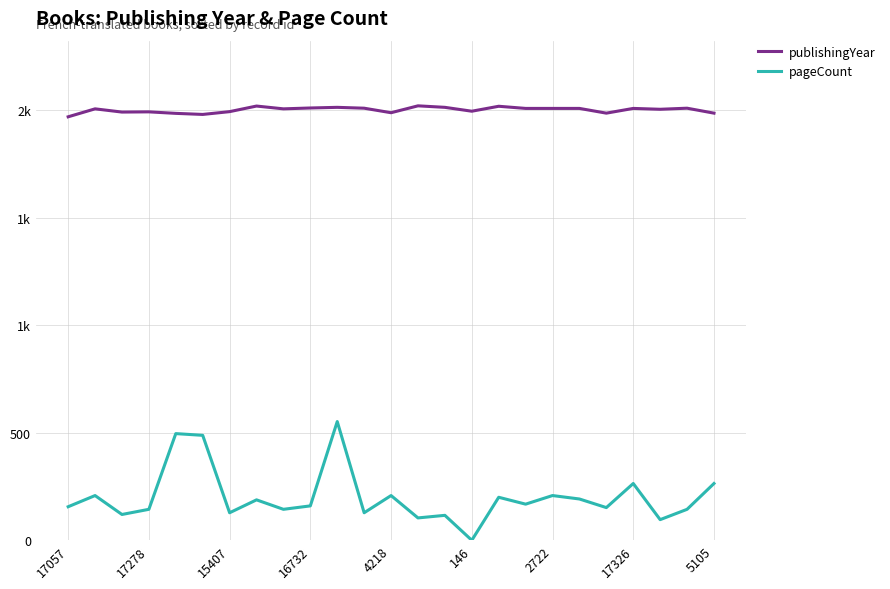

What are all the series names shown in the legend?

publishingYear, pageCount